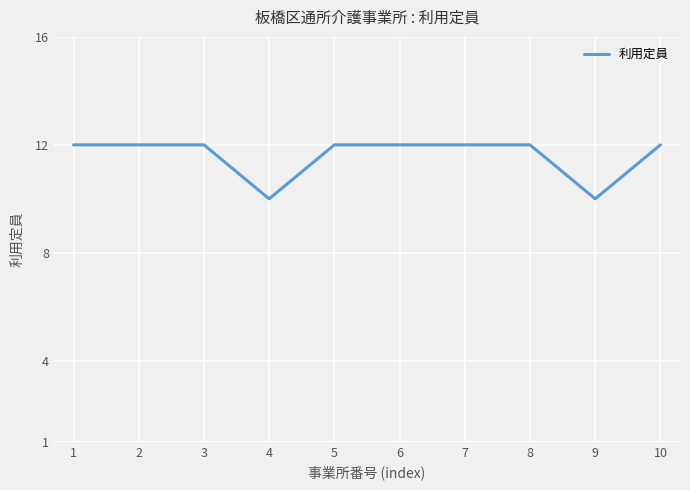

What is the change in value from 7 to 9?

-2